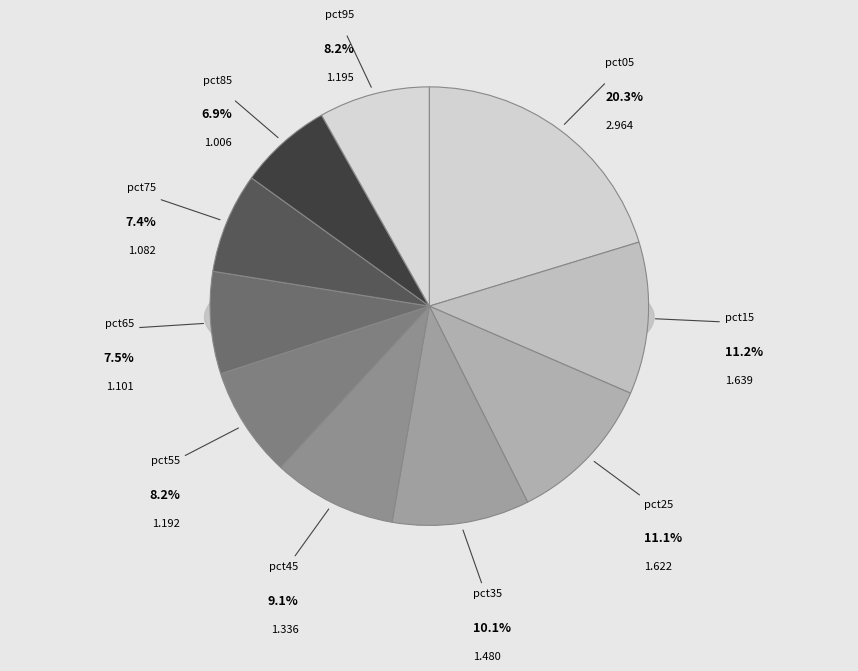

To the nearest percent, what portion does pct65 represent?

8%